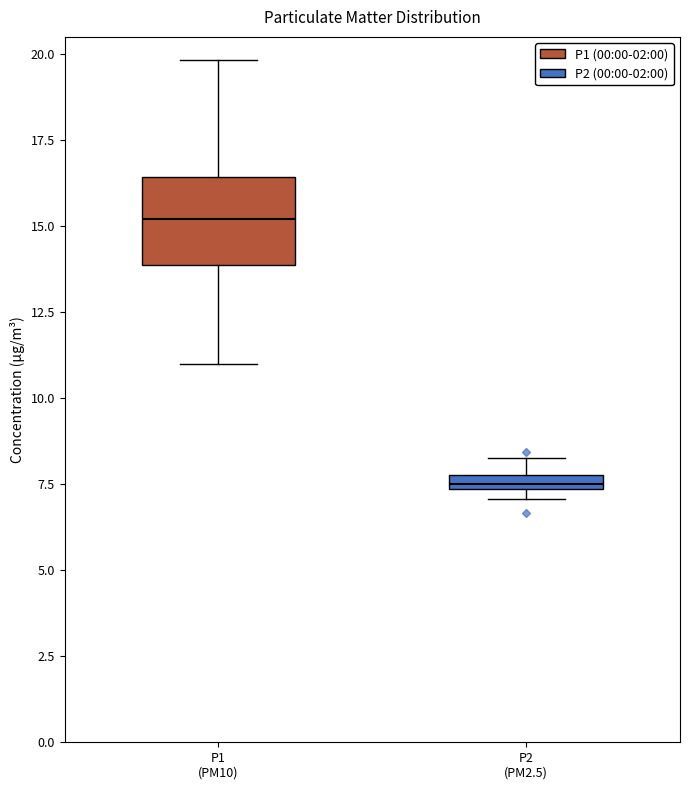

Where is the lower edge of the box for P2 (PM2.5) on the y-axis? The values are not printed on the chart, so give them approximately, as read against the axis.

7.5